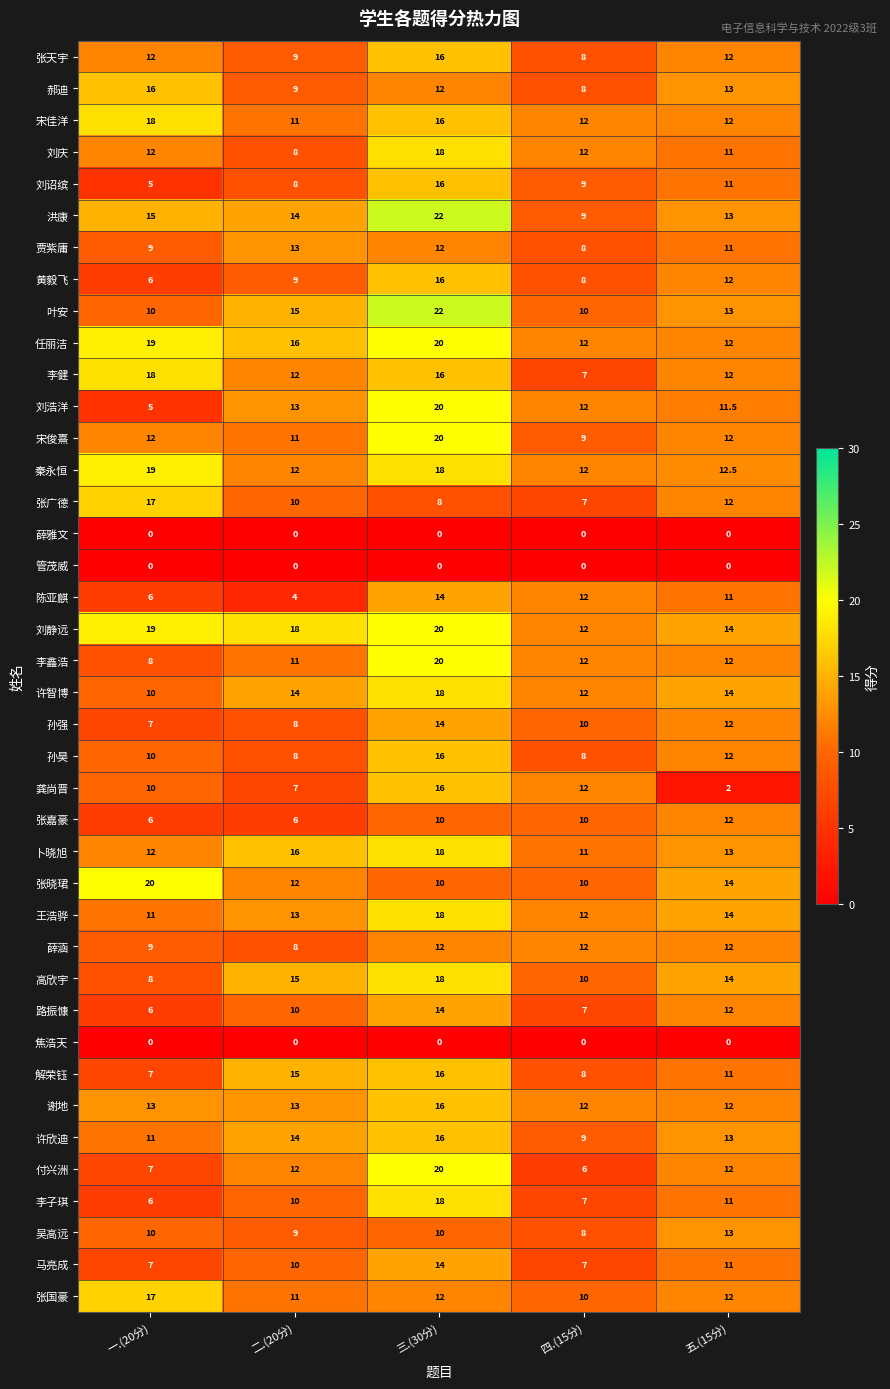

Rank the categories by 陈亚麒 value from highest to lowest.

三.(30分), 四.(15分), 五.(15分), 一.(20分), 二.(20分)